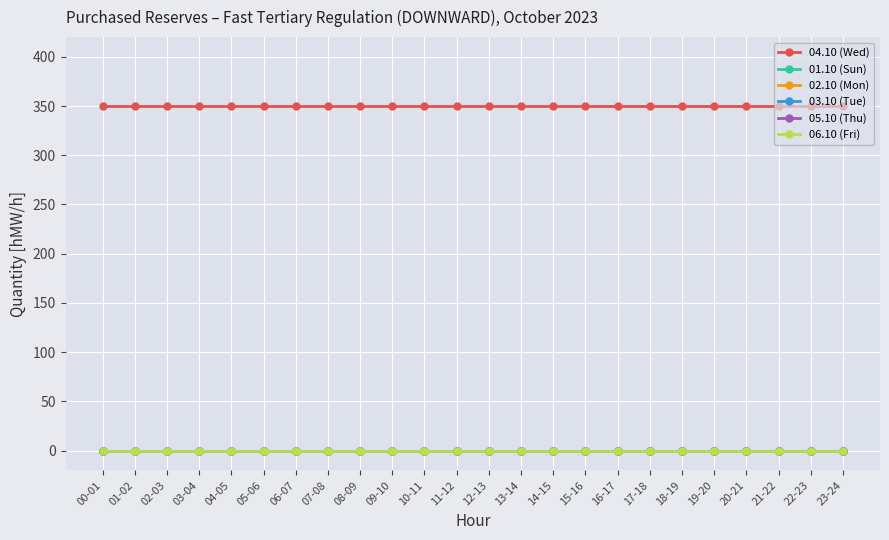

Reading left to right, transcribe all the data shown in this chart.

04.10 (Wed): 350	350	350	350	350	350	350	350	350	350	350	350	350	350	350	350	350	350	350	350	350	350	350	350
01.10 (Sun): 0	0	0	0	0	0	0	0	0	0	0	0	0	0	0	0	0	0	0	0	0	0	0	0
02.10 (Mon): 0	0	0	0	0	0	0	0	0	0	0	0	0	0	0	0	0	0	0	0	0	0	0	0
03.10 (Tue): 0	0	0	0	0	0	0	0	0	0	0	0	0	0	0	0	0	0	0	0	0	0	0	0
05.10 (Thu): 0	0	0	0	0	0	0	0	0	0	0	0	0	0	0	0	0	0	0	0	0	0	0	0
06.10 (Fri): 0	0	0	0	0	0	0	0	0	0	0	0	0	0	0	0	0	0	0	0	0	0	0	0